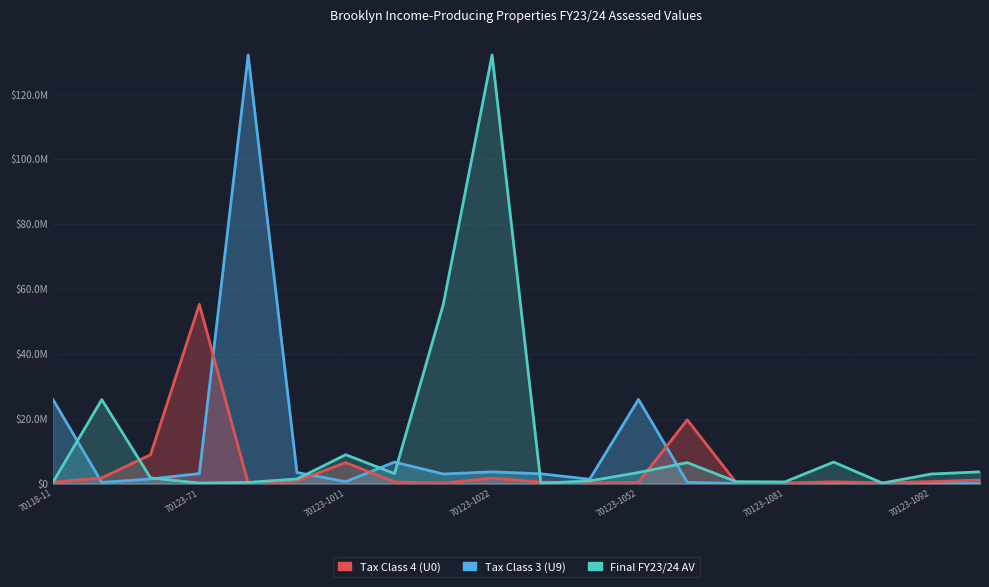

What is the value of the Final FY23/24 AV point at the 6th from the left?

1404000